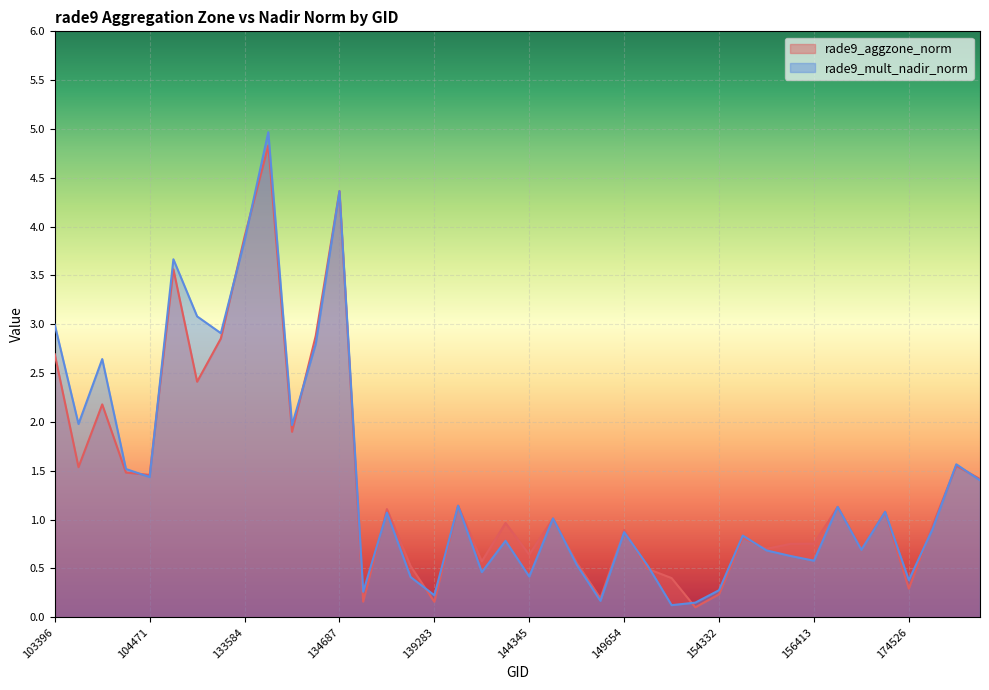

Which series changed the most between 154332 and 174526?

rade9_mult_nadir_norm